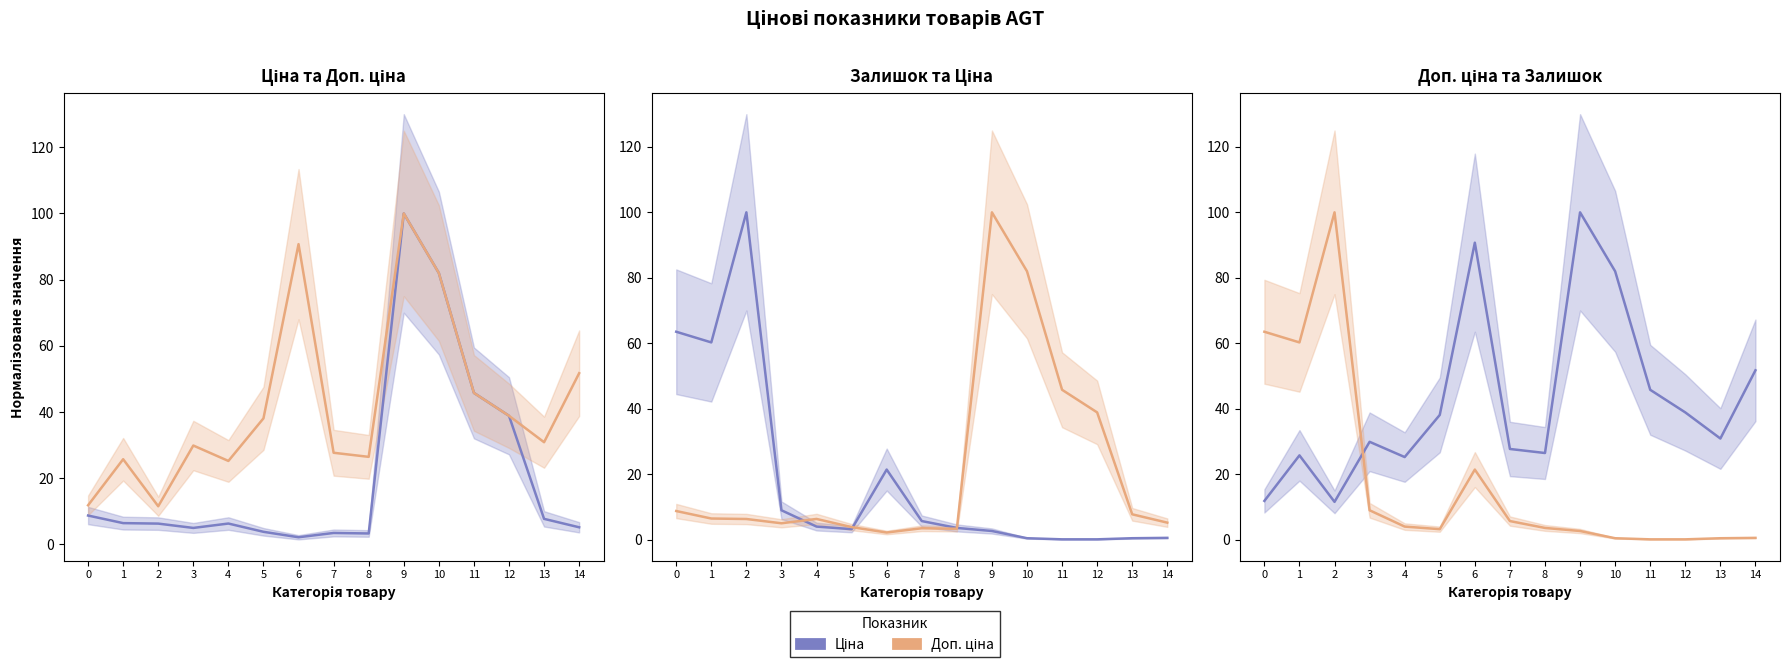

Which series ends up on top after the final intersection of Доп. ціна and Ціна?

Ціна